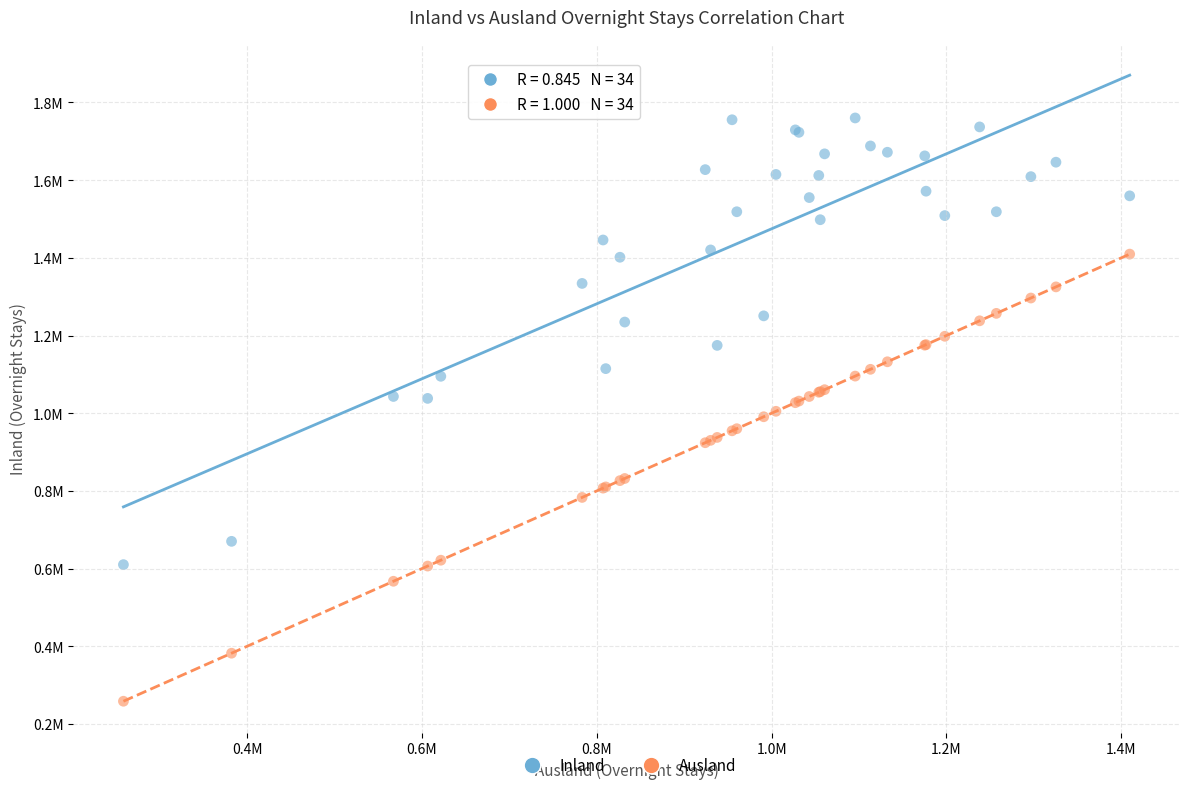

What are all the series names shown in the legend?

Inland, Ausland